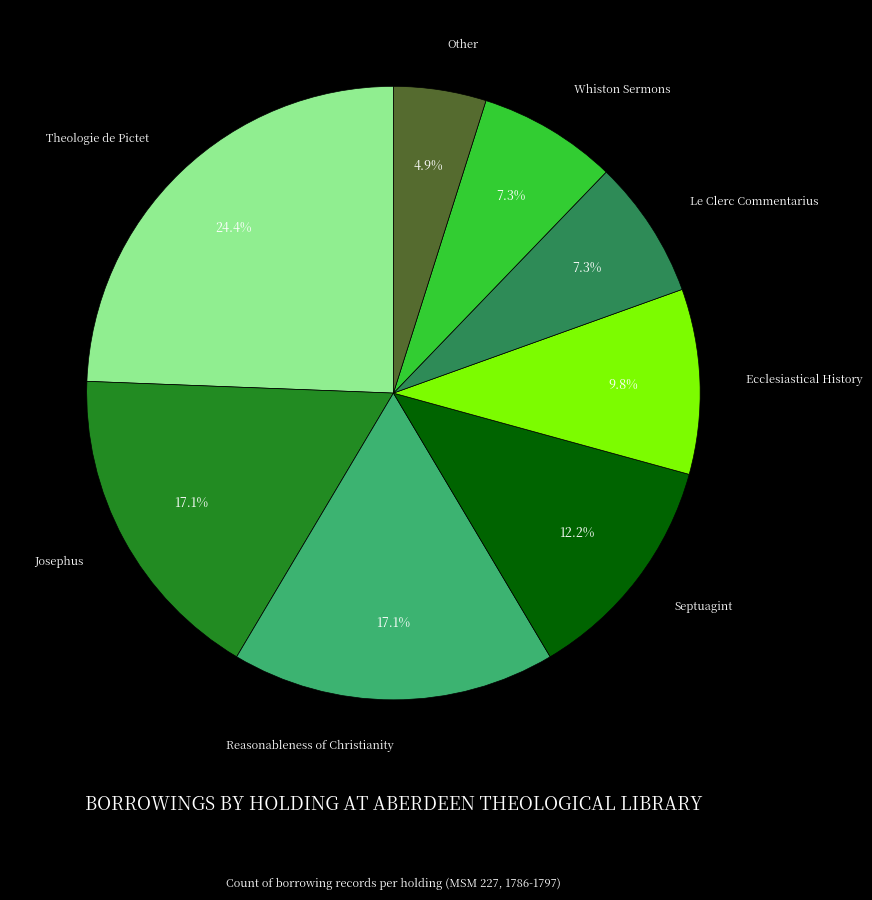

Is there any slice that represents more than half of the pie?

No